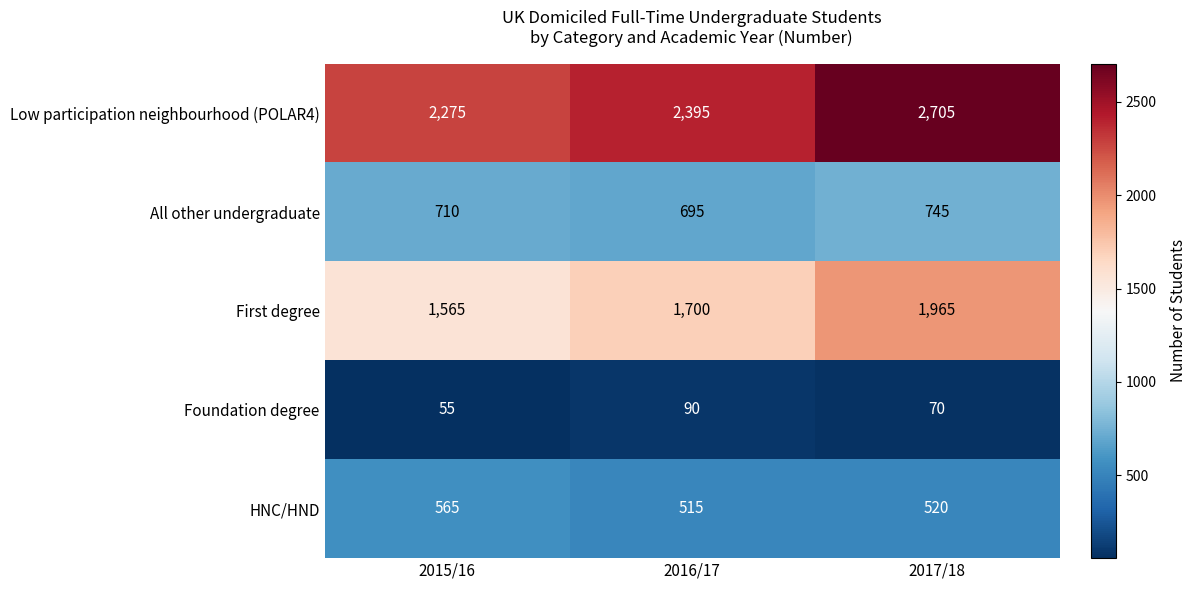

What is the sum of all HNC/HND values?

1600